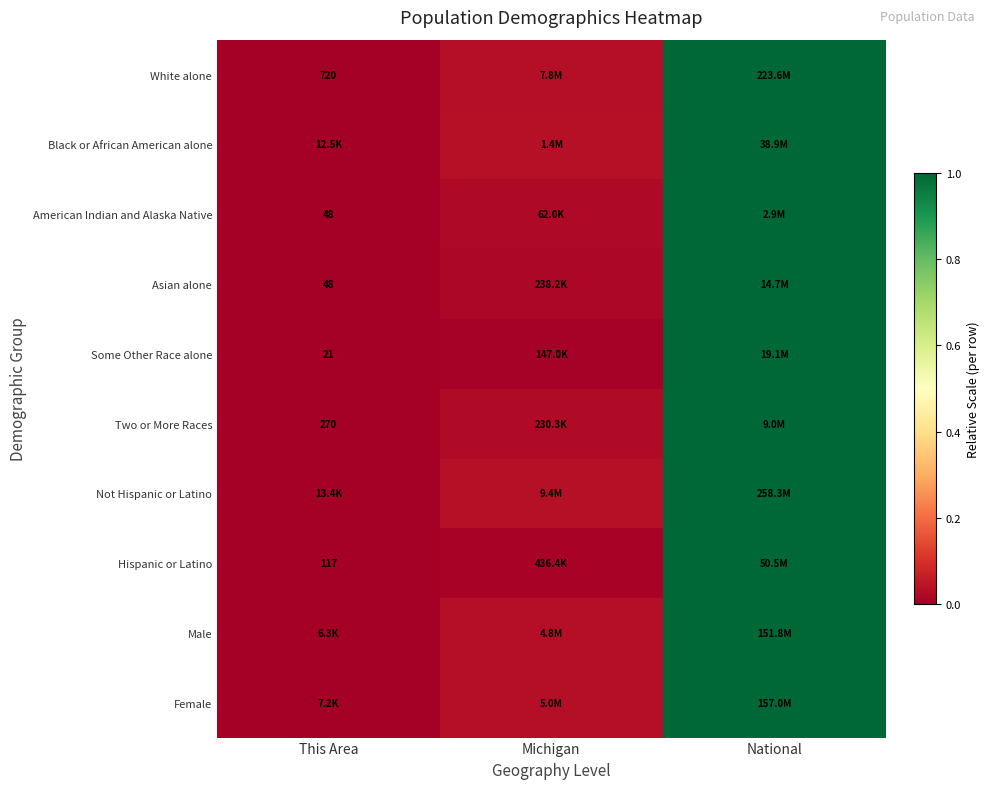

List the labels in order of Some Other Race alone value, smallest first.

This Area, Michigan, National